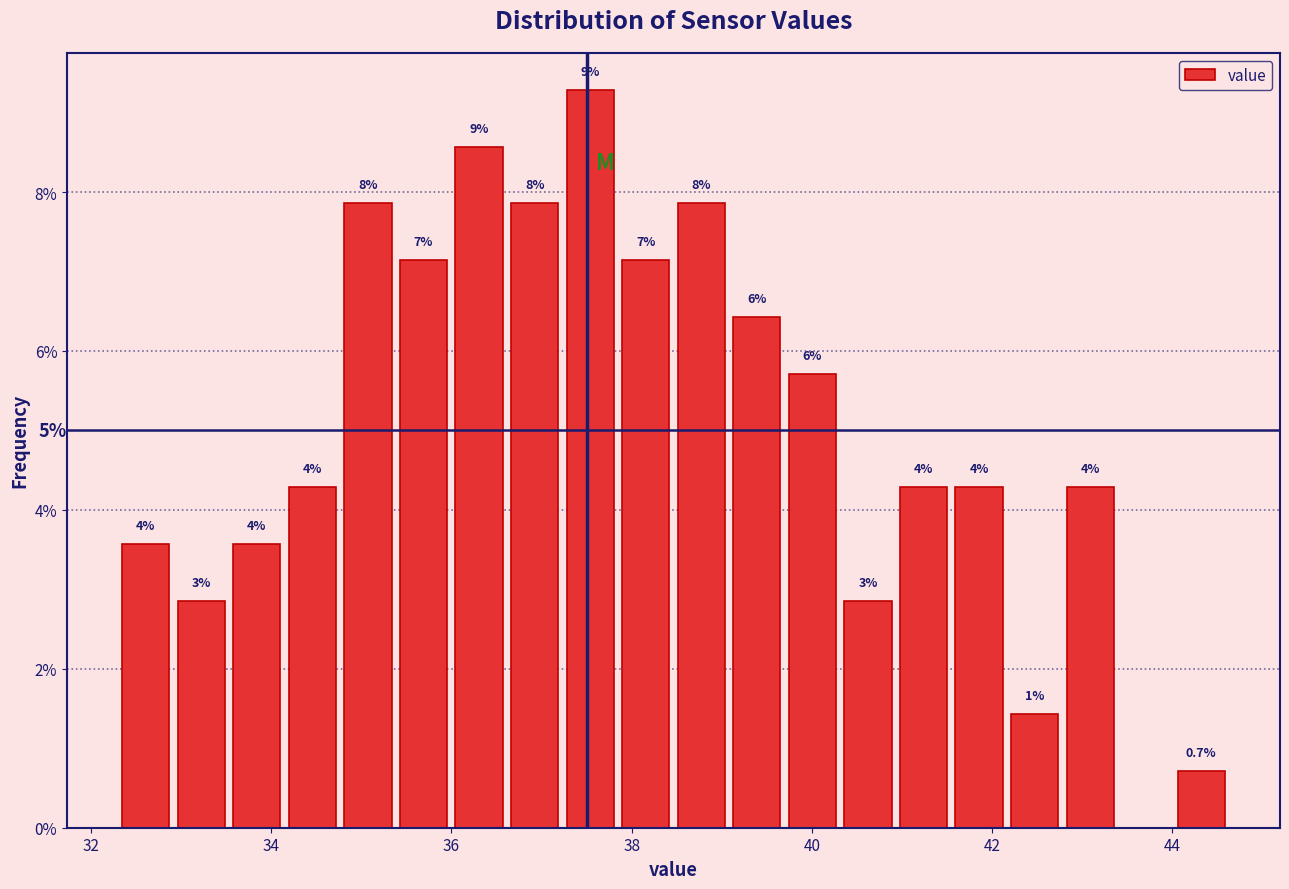

Around what value on the x-axis is the tallest bar? Give the approximate position of its centre, as read against the axis.

37.6